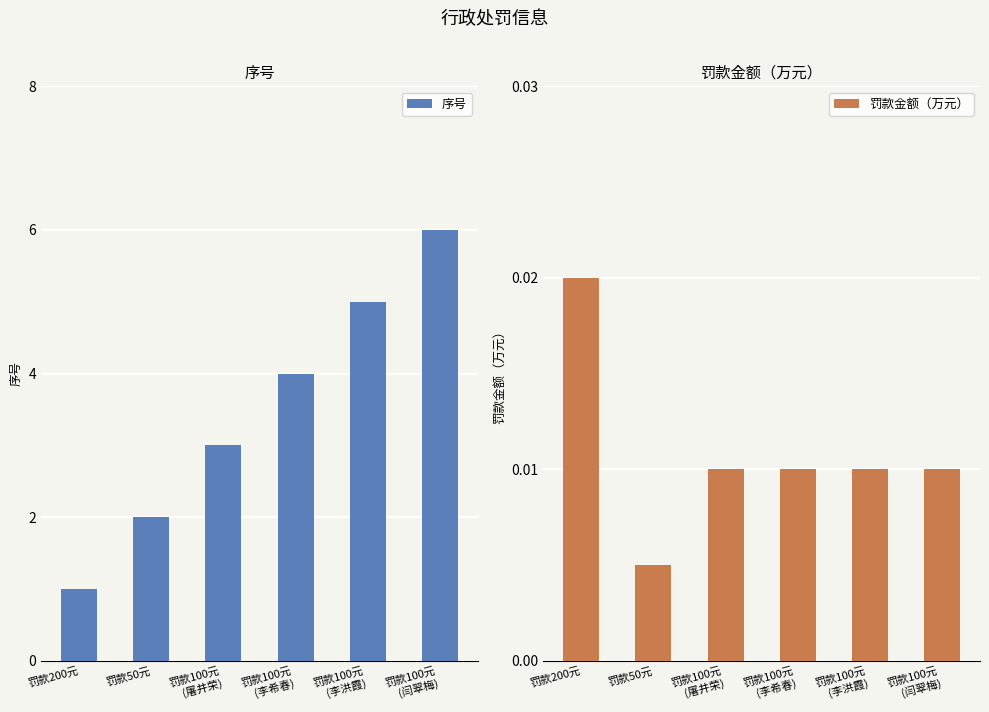

Between 罚款50元 and 罚款100元
(闫翠梅), which series saw the biggest shift?

序号